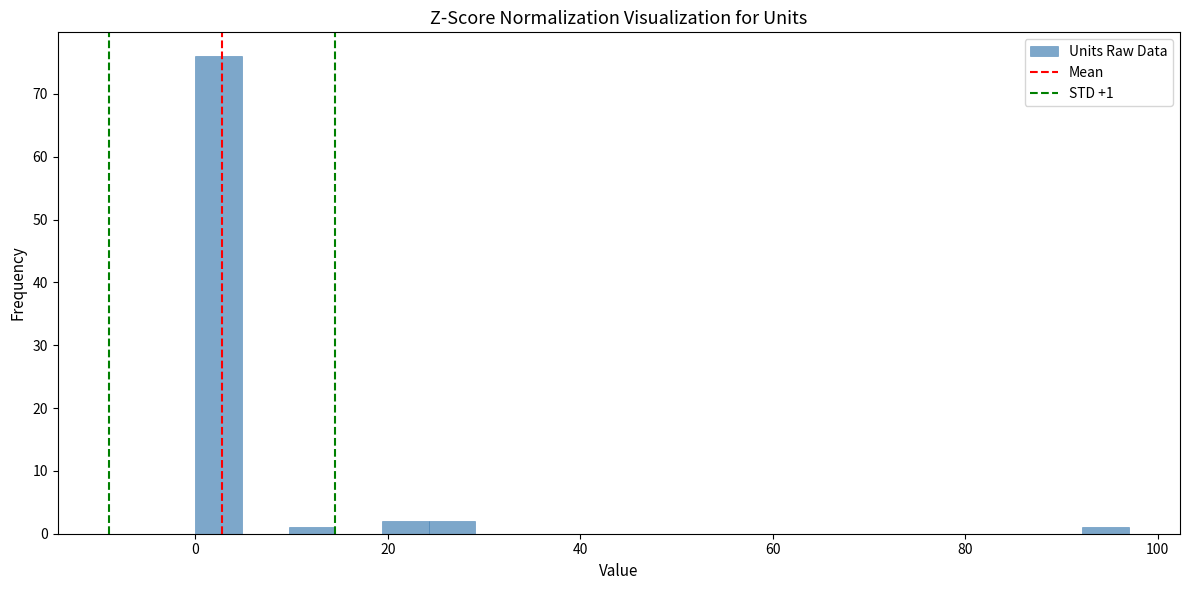

Read against the x-axis, roughly where is the centre of the tallest bar?

2